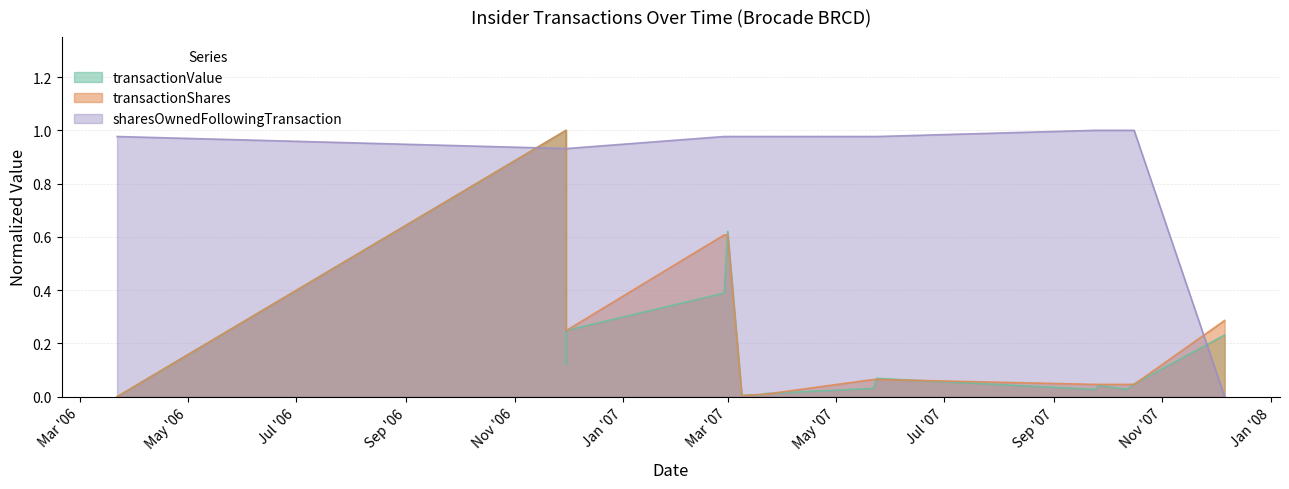

Rank the series at Mar '07 from lowest to highest value.

transactionShares, transactionValue, sharesOwnedFollowingTransaction